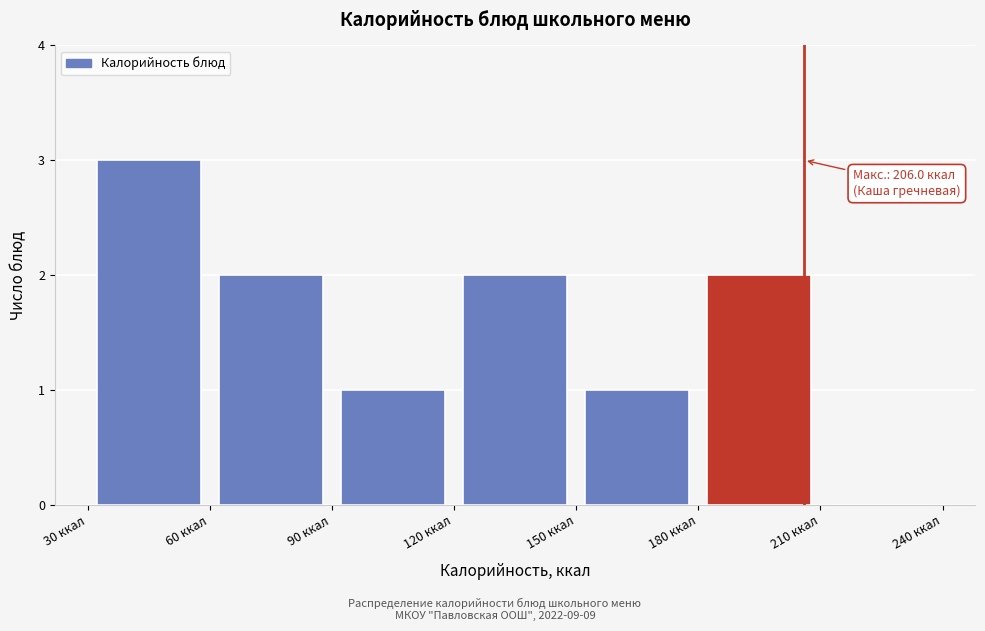

Which range on the x-axis has the tallest bar?

30 to 60